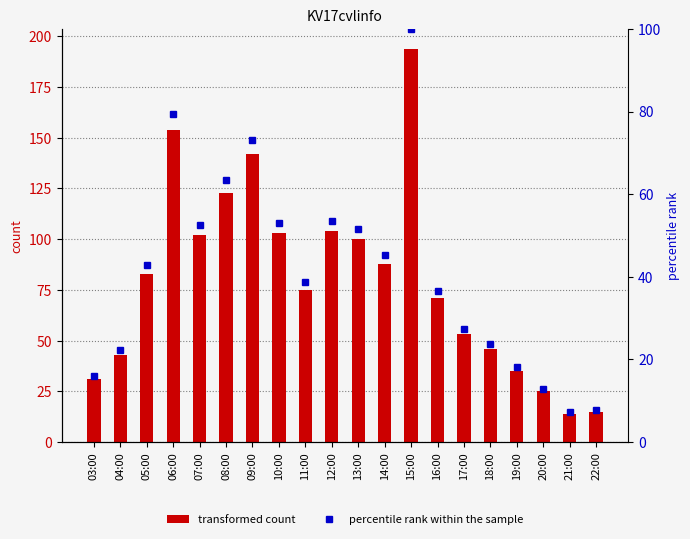

Between 03:00 and 12:00, which series saw the biggest shift?

col_3